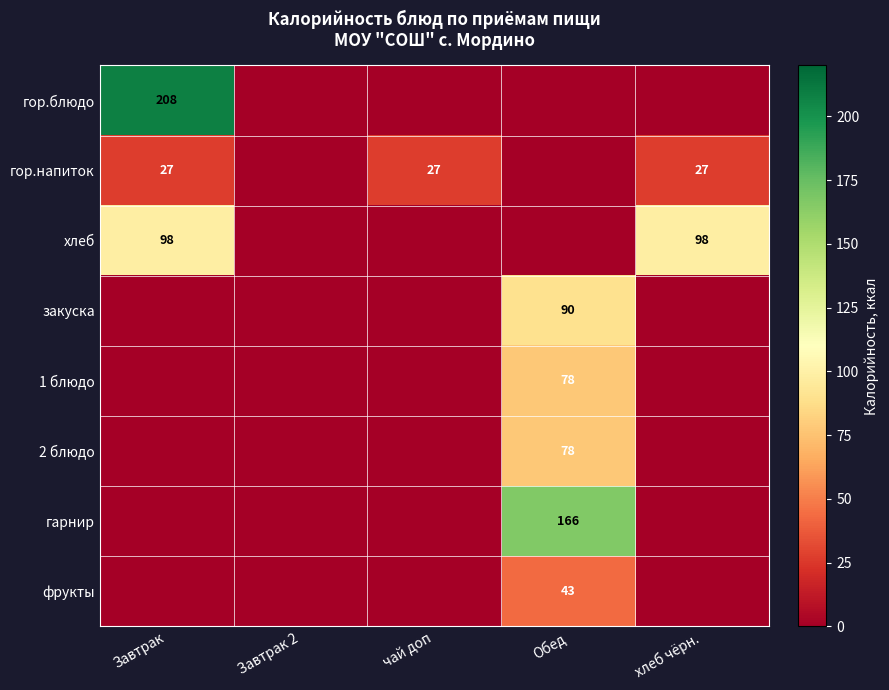

What is the spread (max minus min) of values at хлеб чёрн.?

98